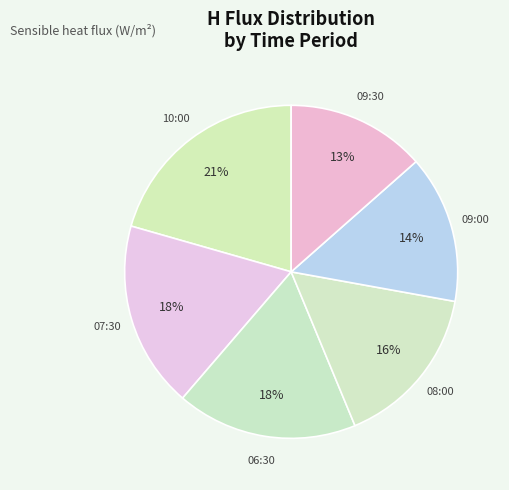

To the nearest percent, what is the combined percentage of 09:00 and 08:00?

30%